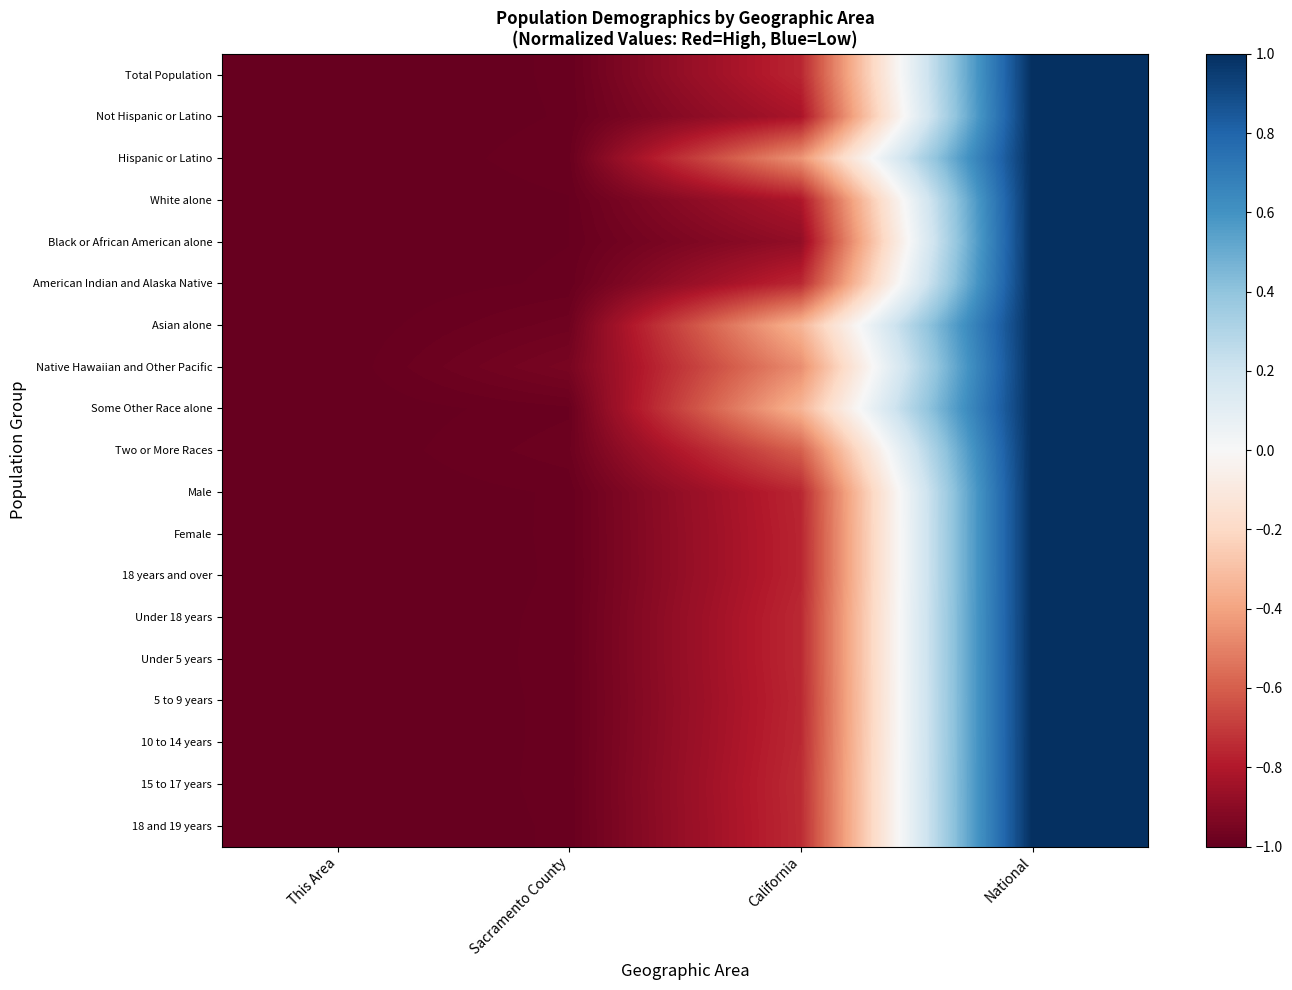

At California, list the series in order from largest to smallest.

Asian alone, Some Other Race alone, Hispanic or Latino, Native Hawaiian and Other Pacific, Two or More Races, 15 to 17 years, 18 and 19 years, Under 5 years, 10 to 14 years, Under 18 years, American Indian and Alaska Native, 5 to 9 years, Male, Total Population, Female, 18 years and over, White alone, Not Hispanic or Latino, Black or African American alone